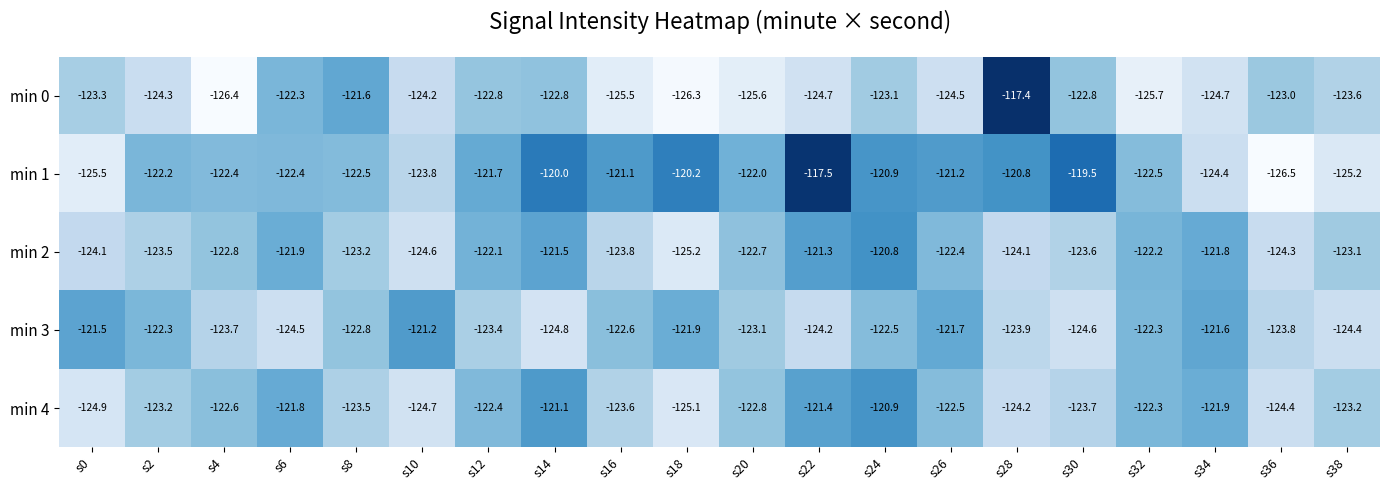

Which category has the highest value across all series?

s28